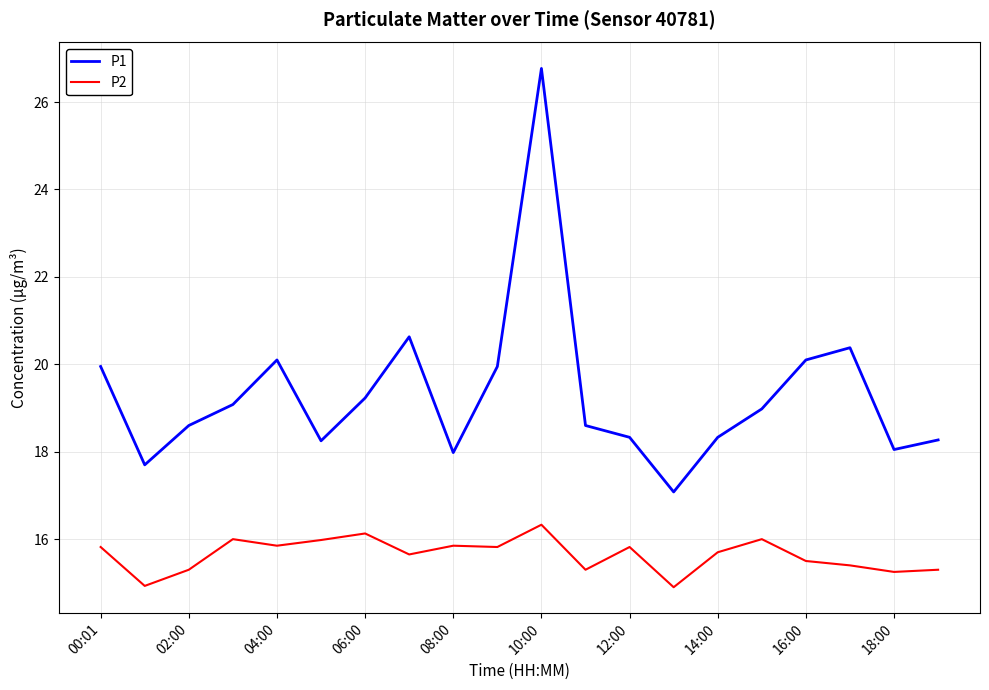

What is the smallest value displayed?

14.9